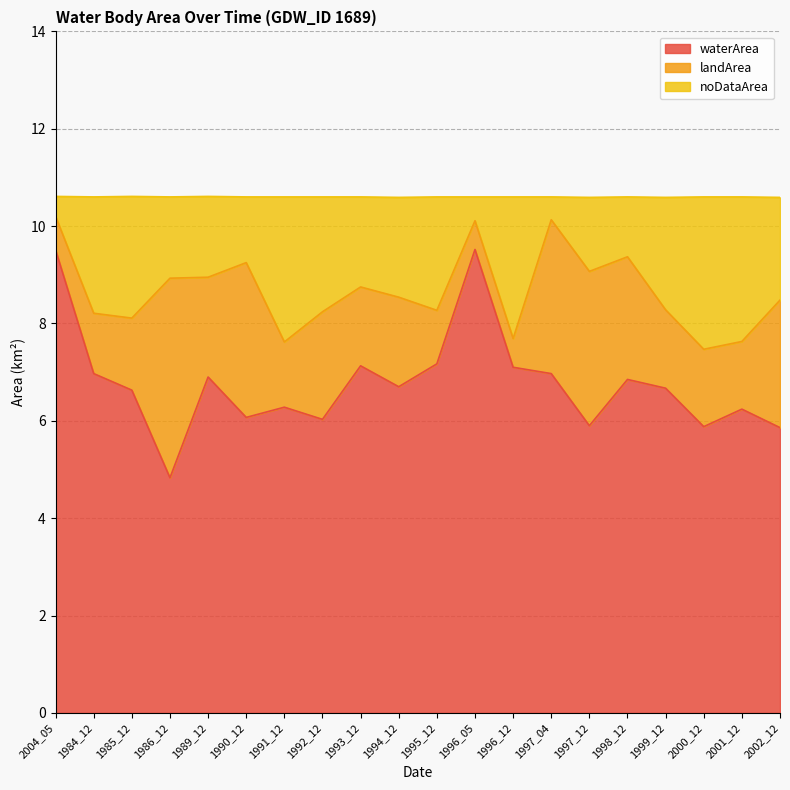

True or false: waterArea has a value of 8.5 at 1997_12.

False